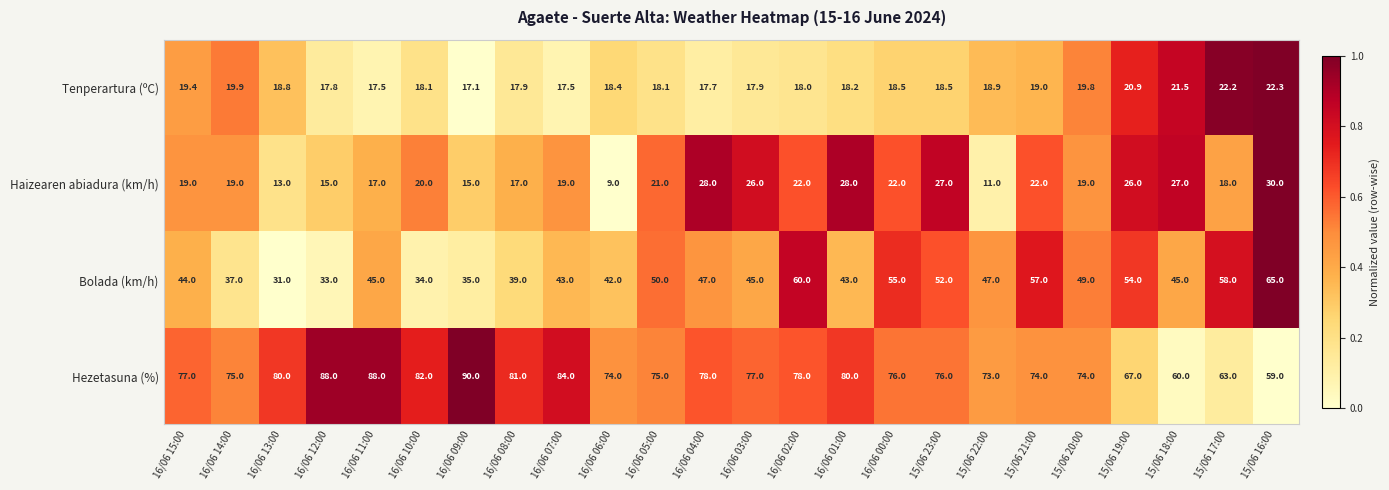

The value of Bolada (km/h) at 16/06 08:00 is 67.0. True or false?

False